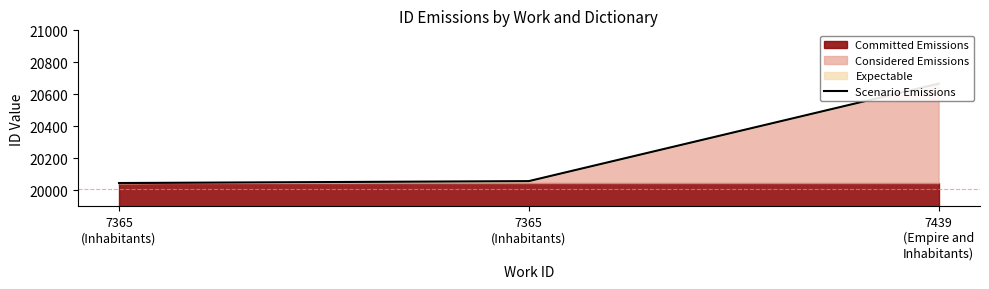

What is the value of the 1st point from the left?

20046